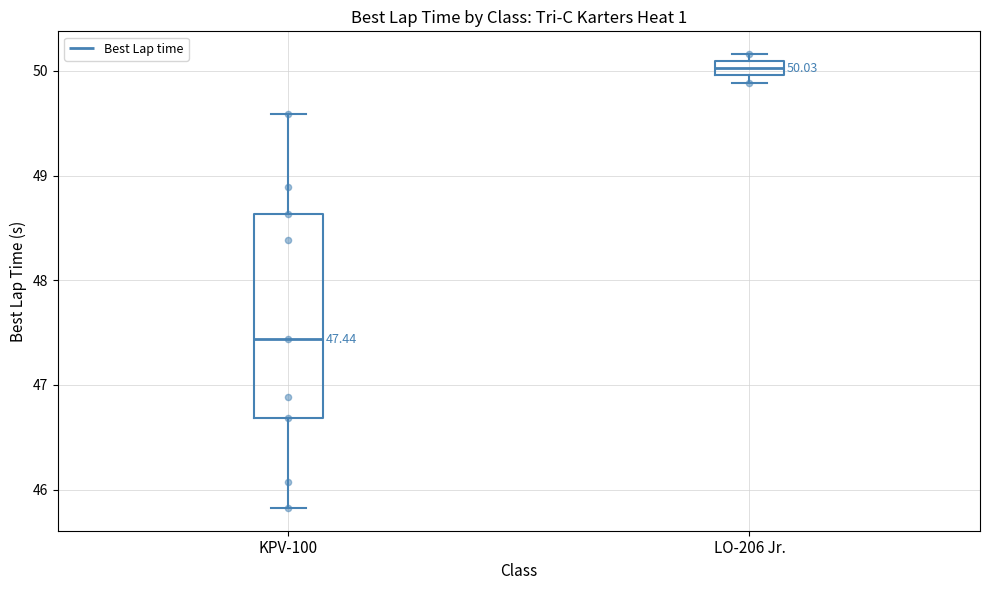

Comparing the boxes themselves (not the whiskers), which one is the tallest?

KPV-100